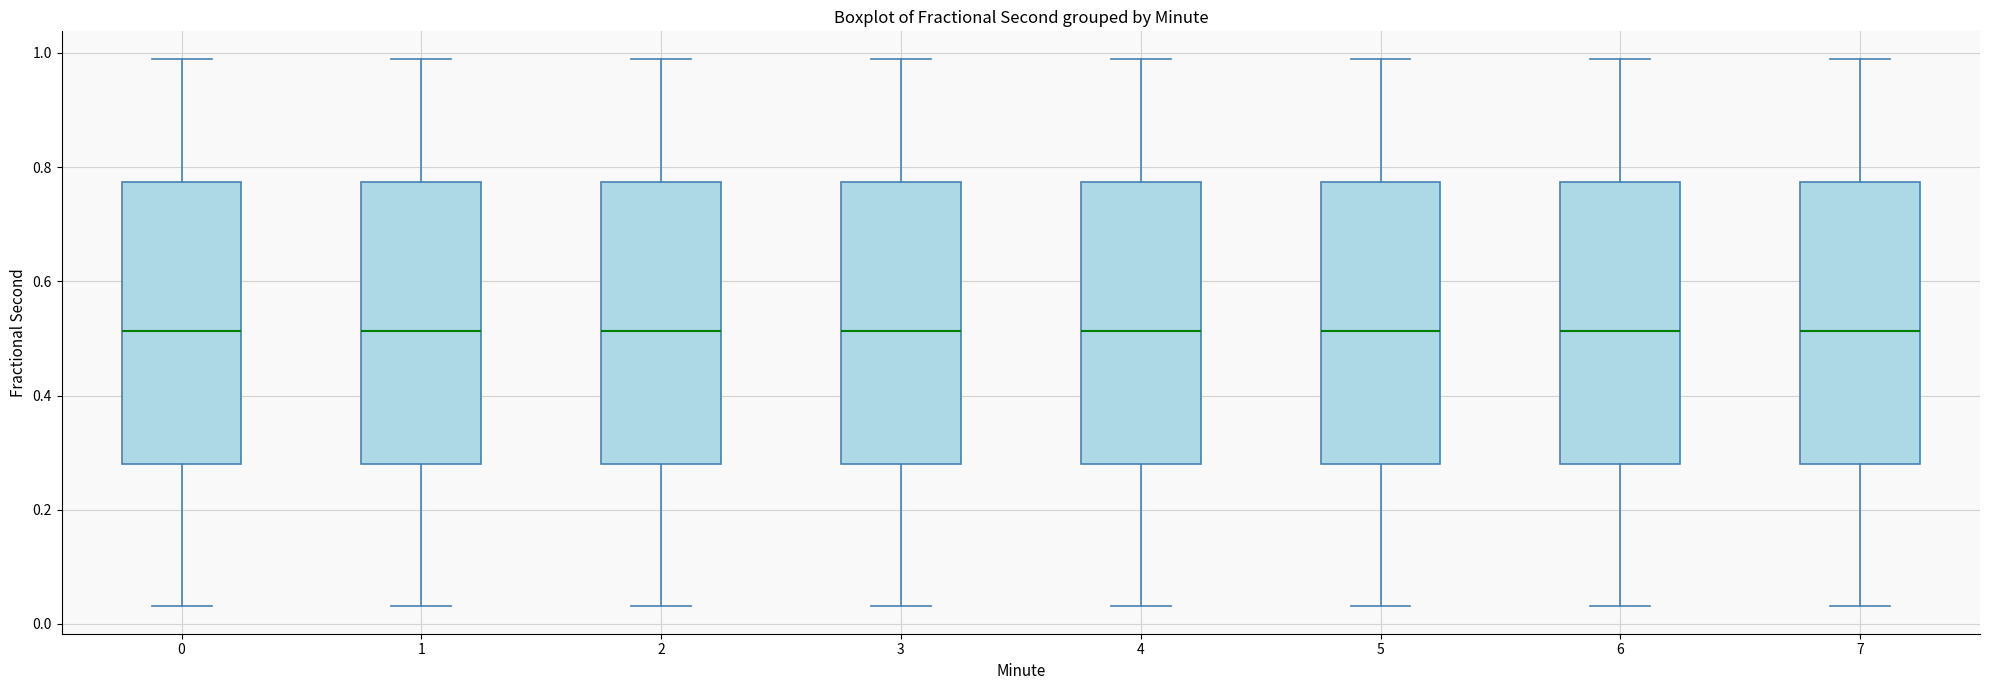

Where is the lower edge of the box at x = 5 on the y-axis? The values are not printed on the chart, so give them approximately, as read against the axis.

0.28